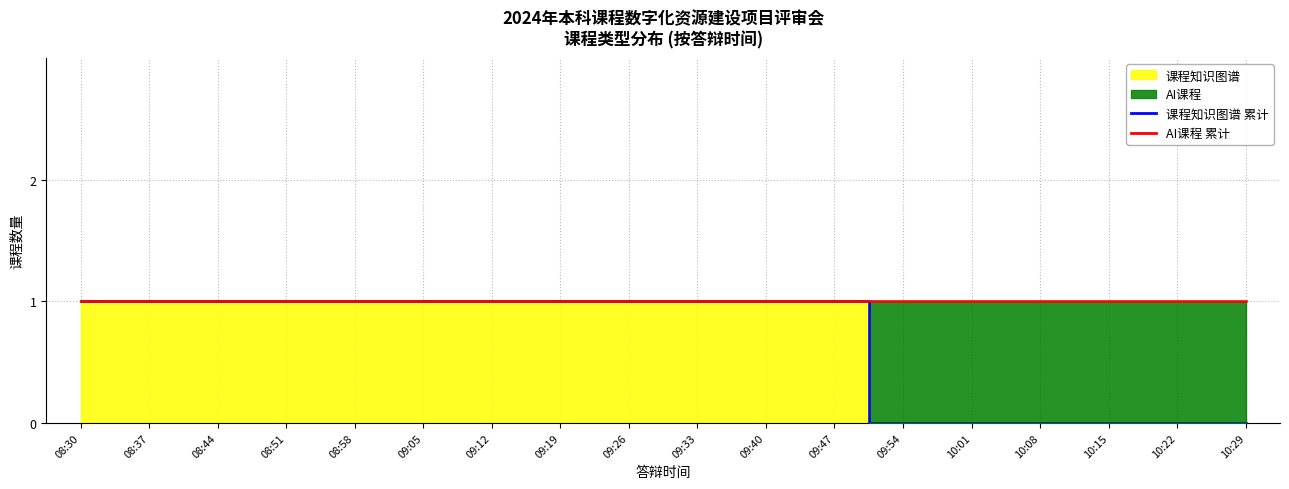

Rank the categories by value from lowest to highest.

09:54, 10:01, 10:08, 10:15, 10:22, 10:29, 08:30, 08:37, 08:44, 08:51, 08:58, 09:05, 09:12, 09:19, 09:26, 09:33, 09:40, 09:47